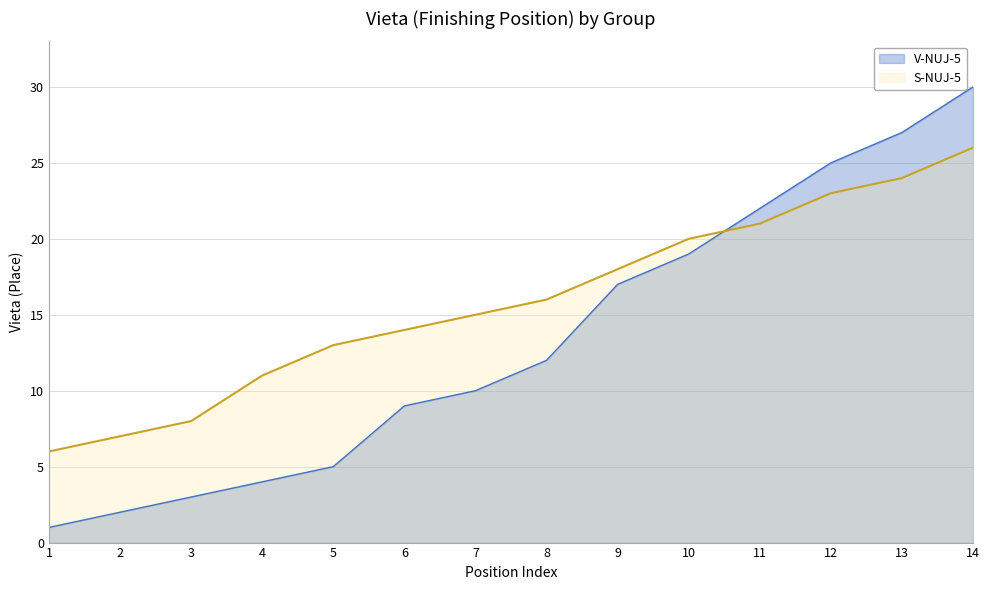

What is the value of the V-NUJ-5 point at the 7th from the left?

10